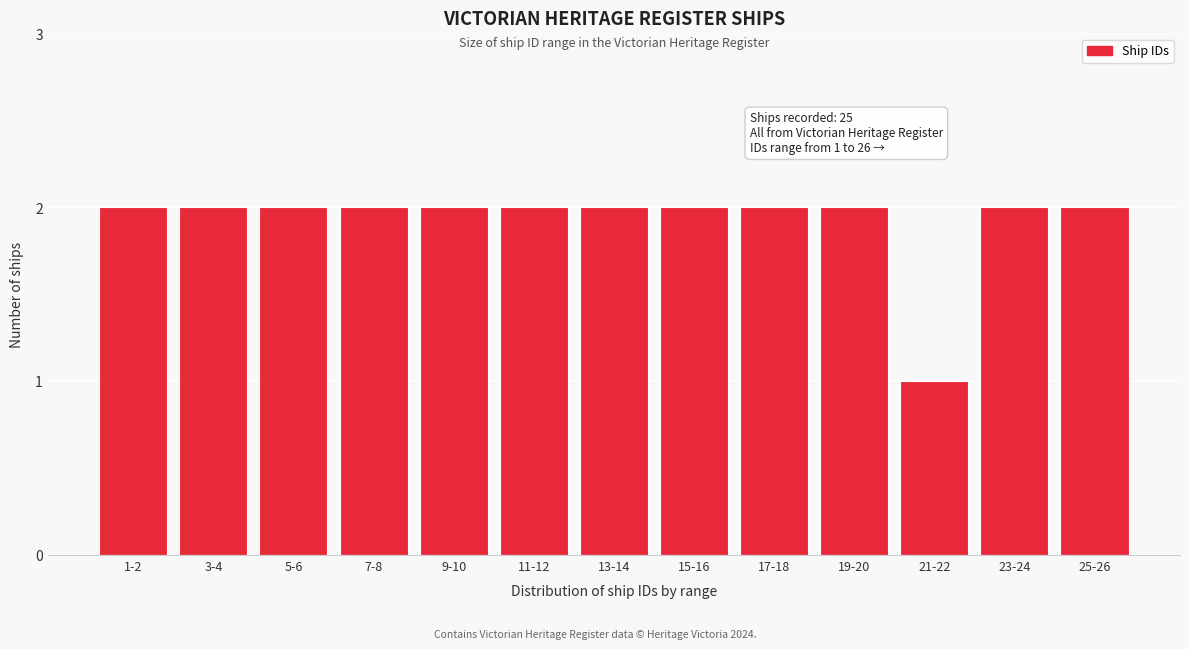

Reading left to right, extract all data points from this chart.

1-2=2	3-4=2	5-6=2	7-8=2	9-10=2	11-12=2	13-14=2	15-16=2	17-18=2	19-20=2	21-22=1	23-24=2	25-26=2